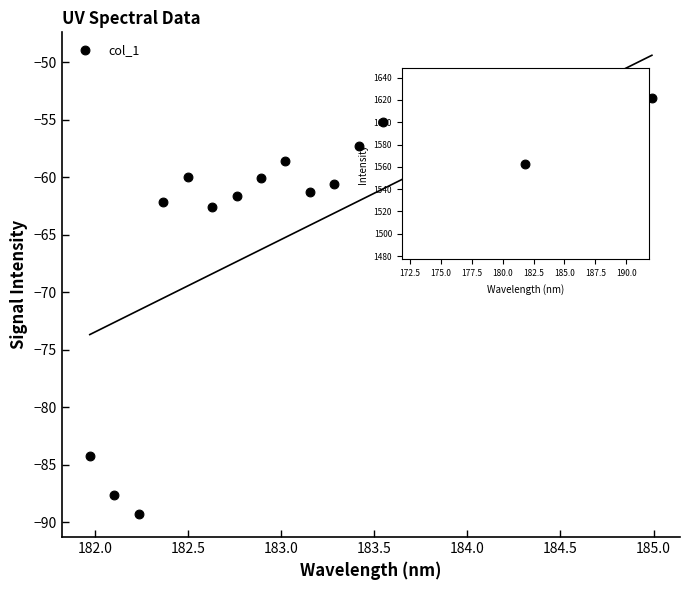

What is the range of X values (max minus min)?

3.0